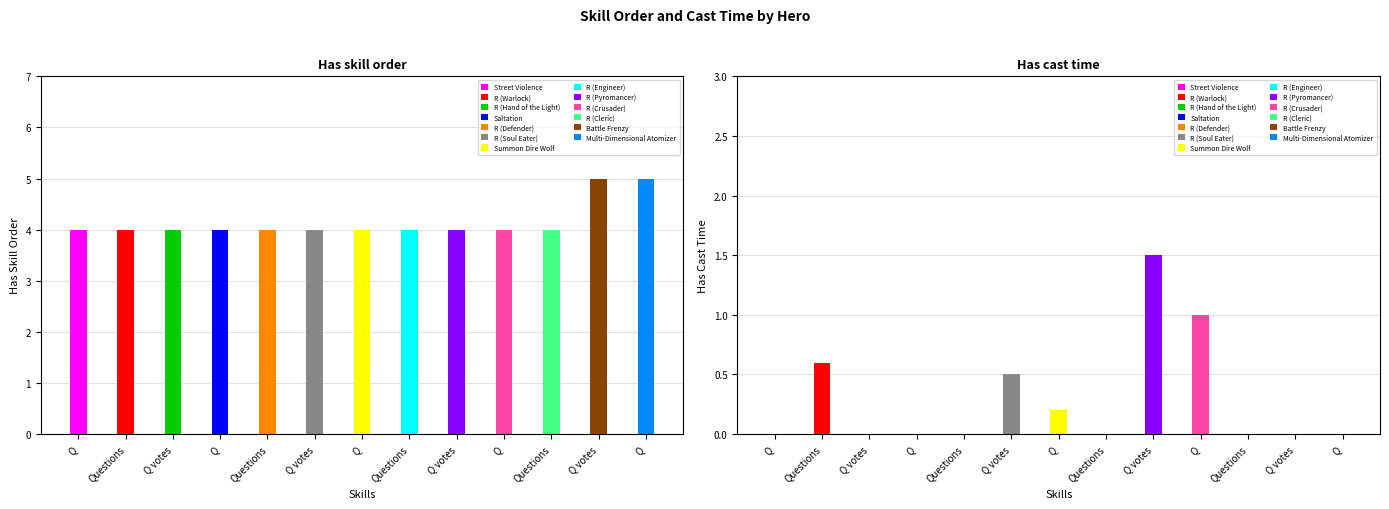

Is it true that Has skill order equals 2.5 at Champion?

False